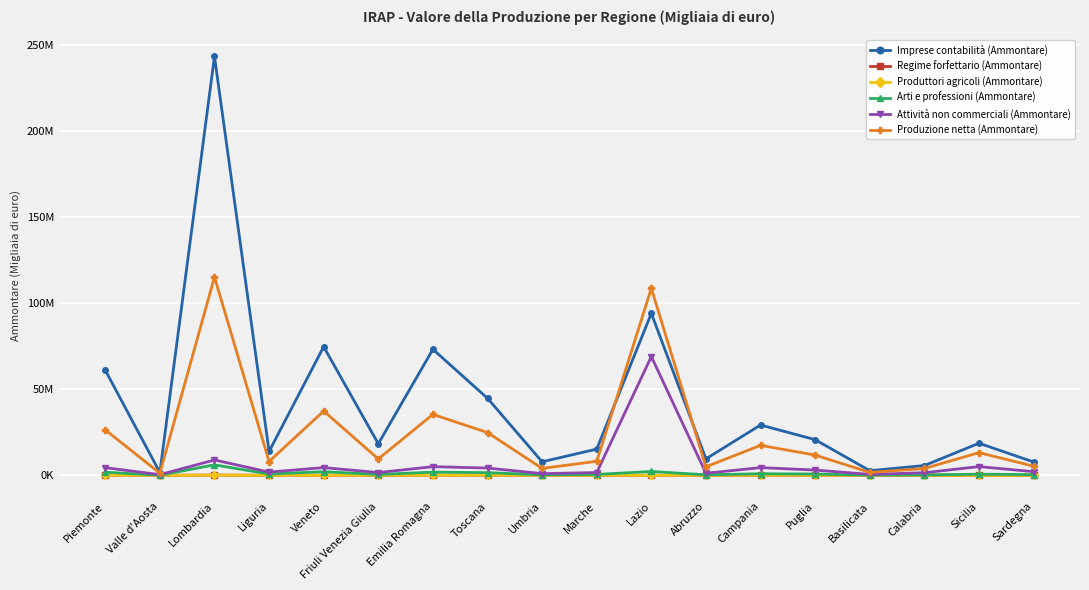

At which label does Attività non commerciali (Ammontare) reach its minimum?

Valle d'Aosta